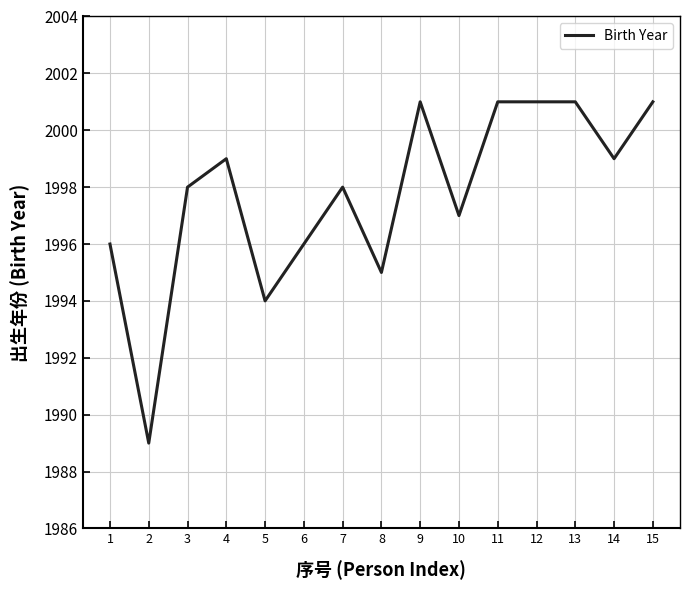

What is the average value?

1998